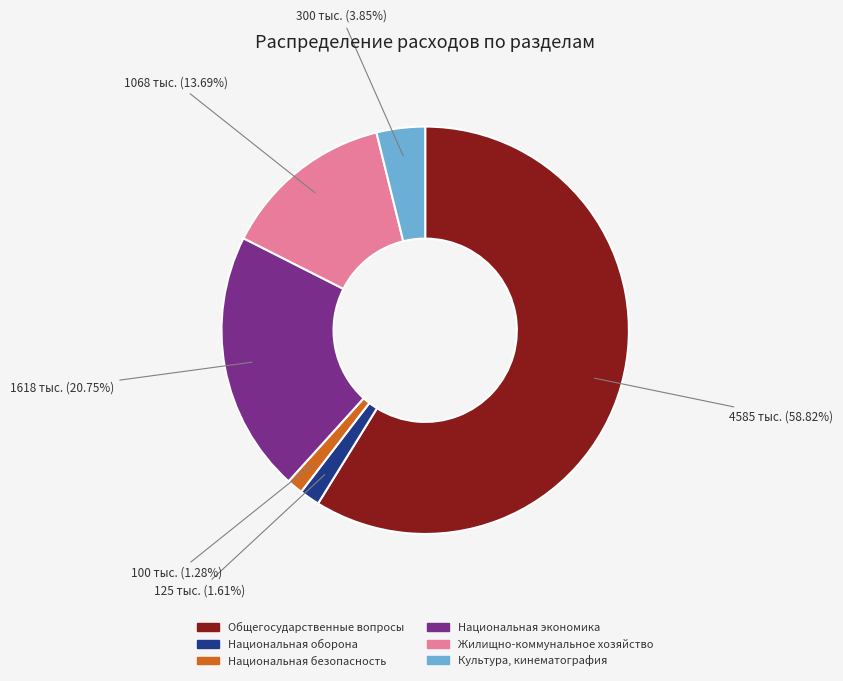

True or false: Жилищно-коммунальное хозяйство accounts for 21% of the total.

False